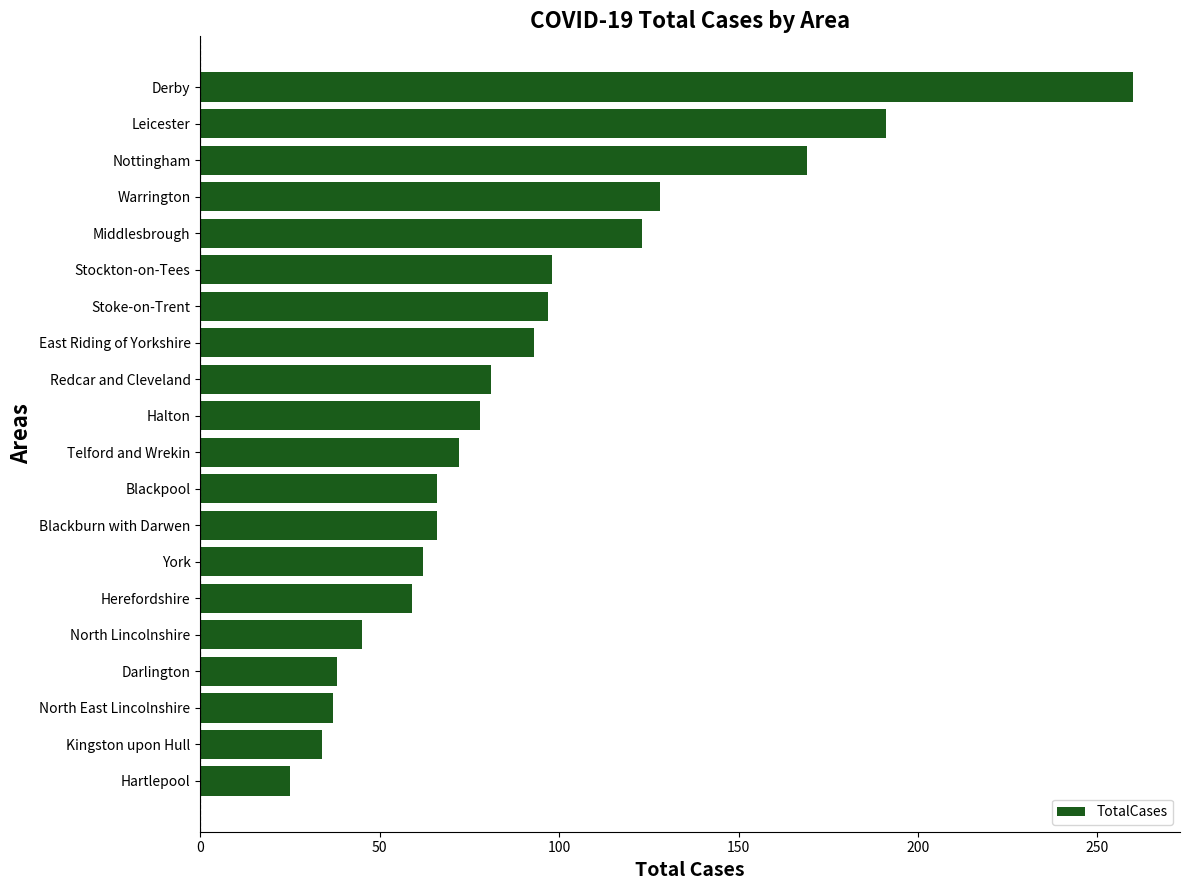

What is the sum of all values?

1822